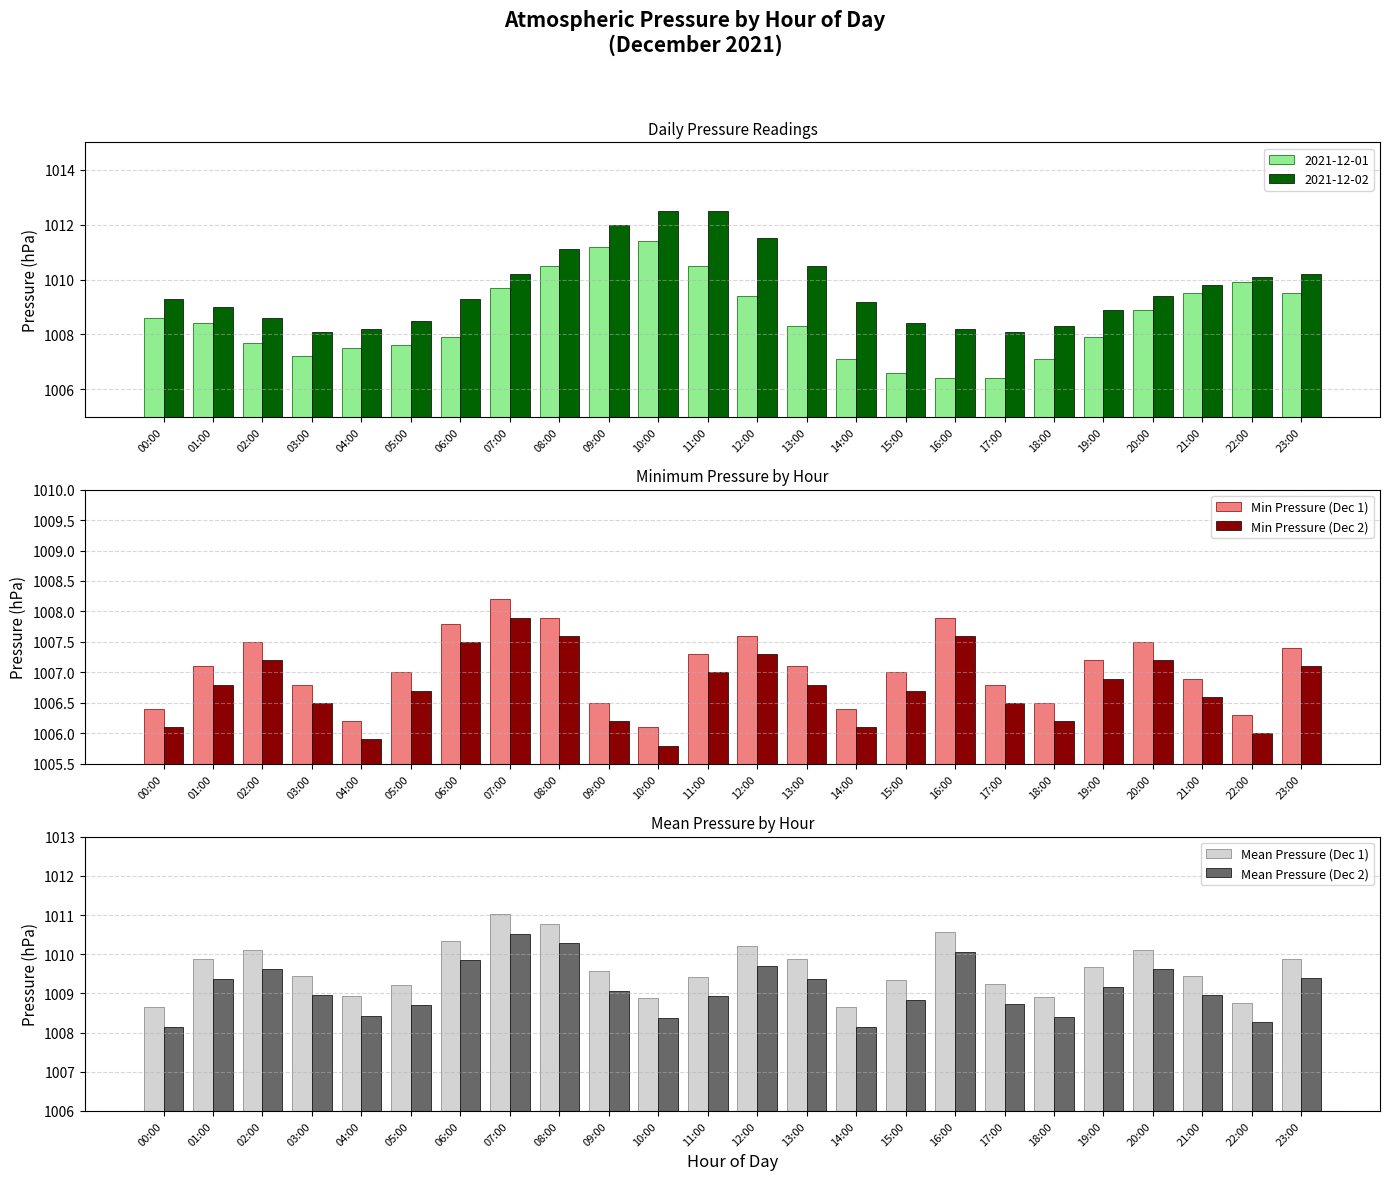

What is the difference between the maximum and minimum values in the Mean Pressure (Dec 1) series?

2.4